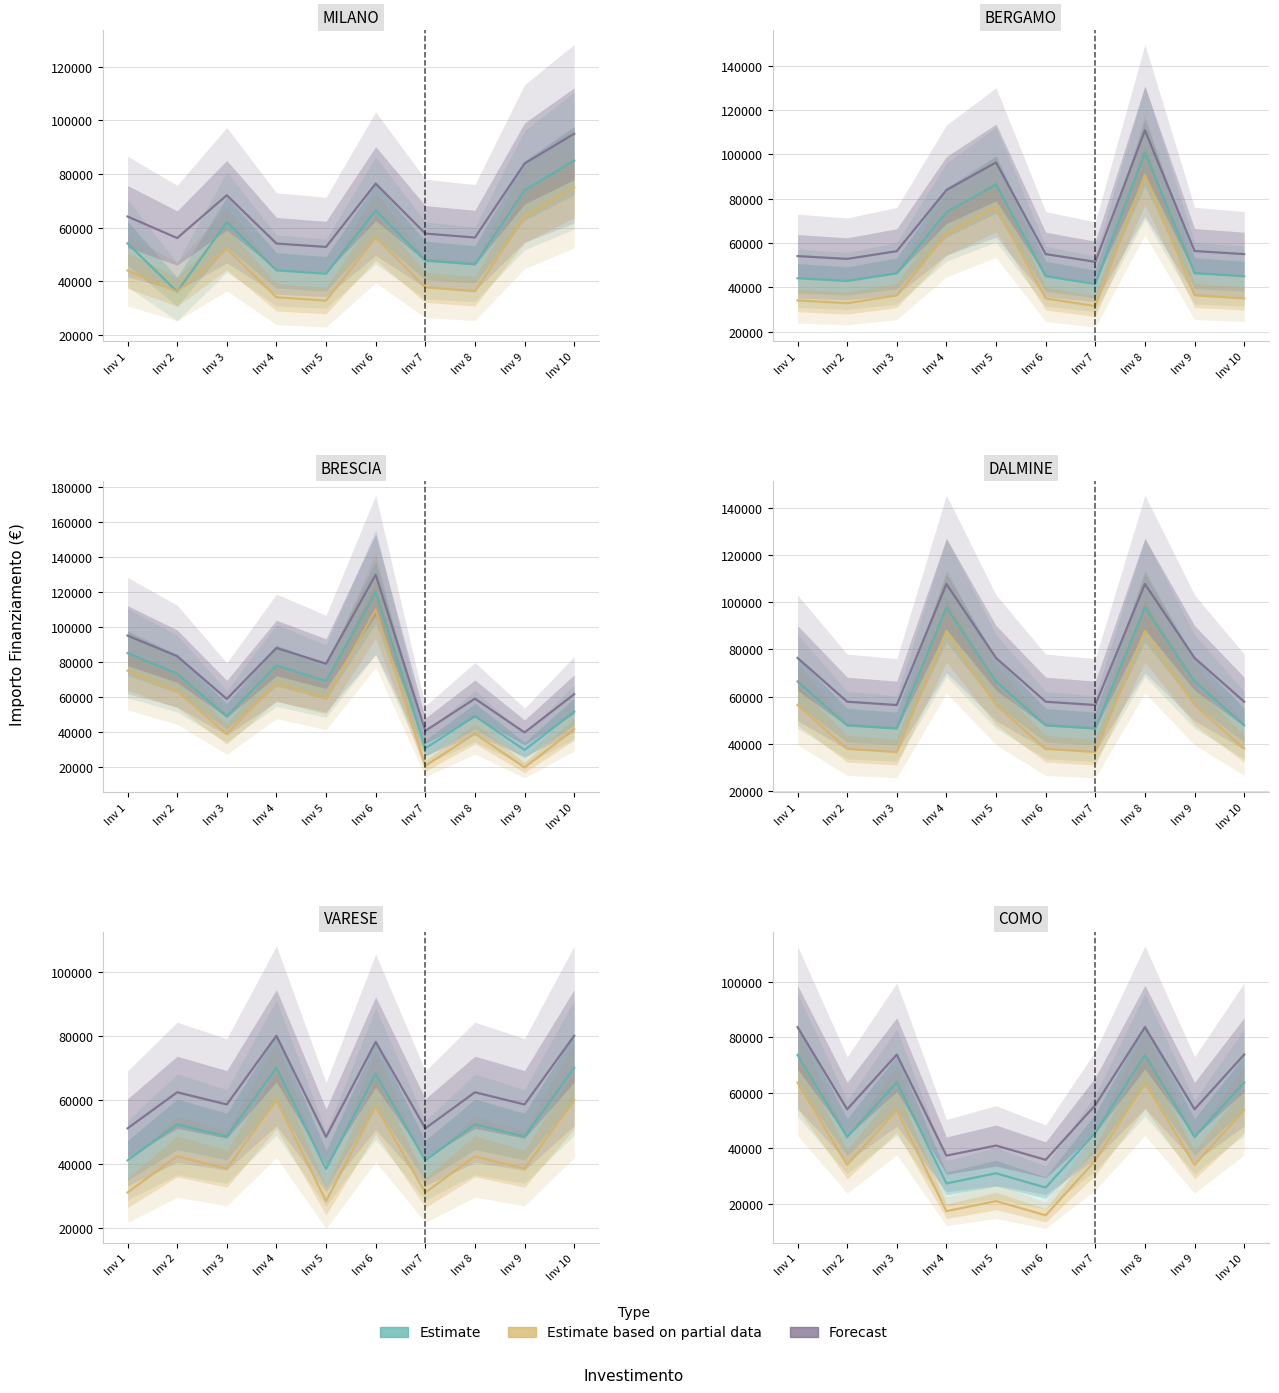

Rank the series by their average value, from highest to lowest.

Forecast, Estimate, Estimate based on partial data